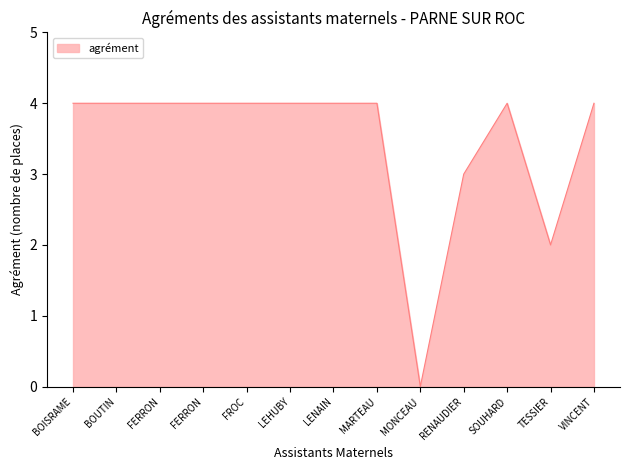

Rank the categories by value from highest to lowest.

BOISRAME, BOUTIN, FERRON, FERRON, FROC, LEHUBY, LENAIN, MARTEAU, SOUHARD, VINCENT, RENAUDIER, TESSIER, MONCEAU